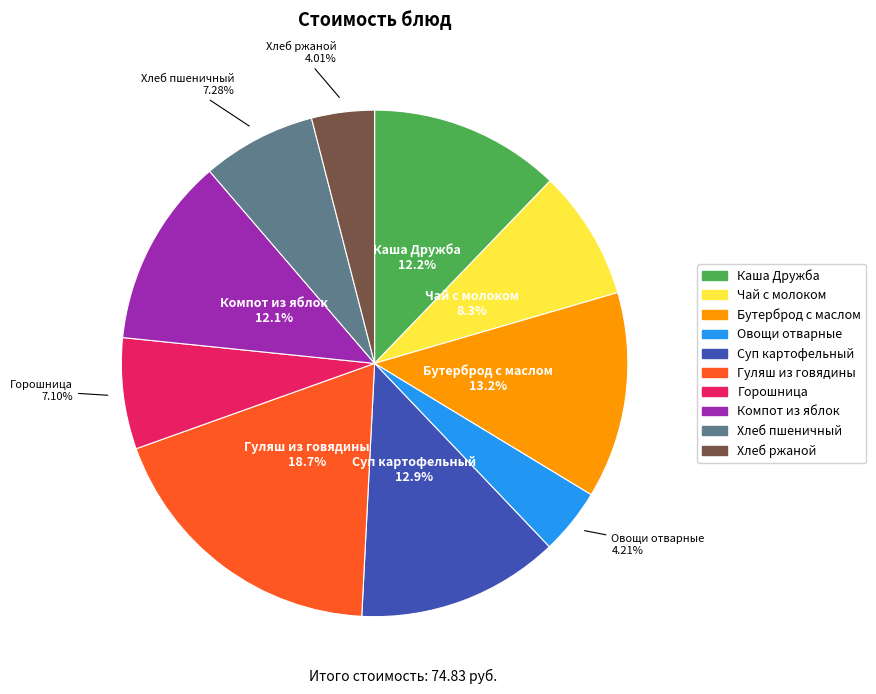

The Бутерброд с маслом slice represents 13% of the pie. True or false?

True